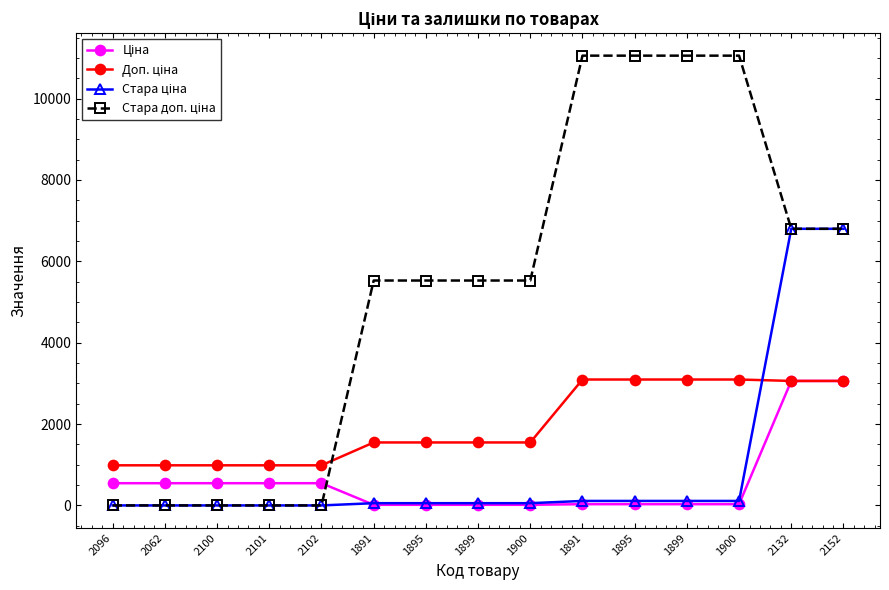

How many distinct data groups are displayed?

4